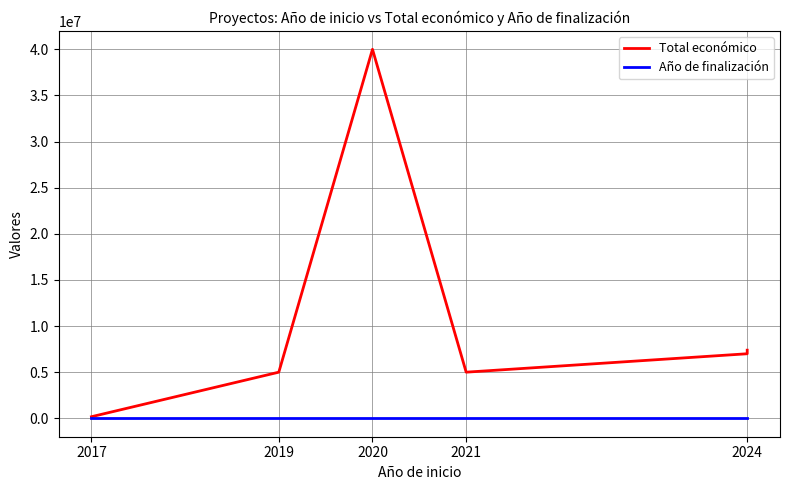

Where is the first local minimum for Total económico?

2021